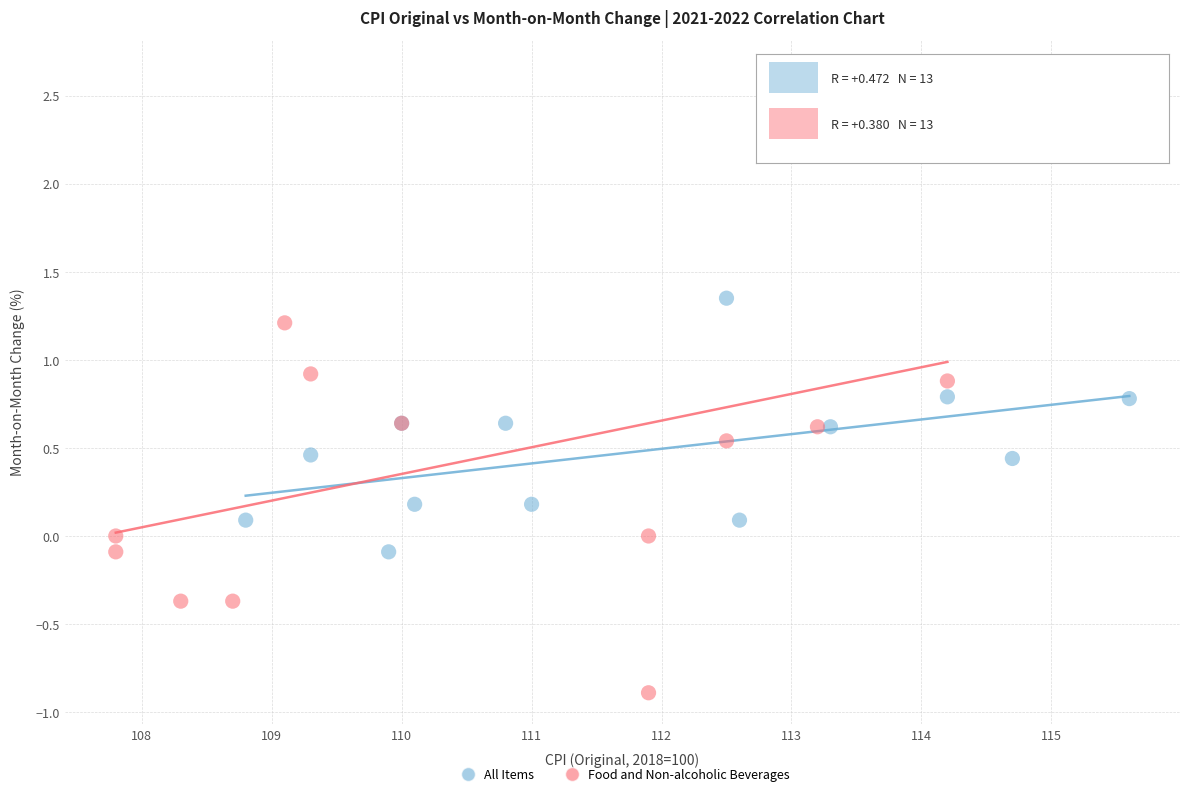

Which series reaches the maximum Y coordinate?

Food and Non-alcoholic Beverages